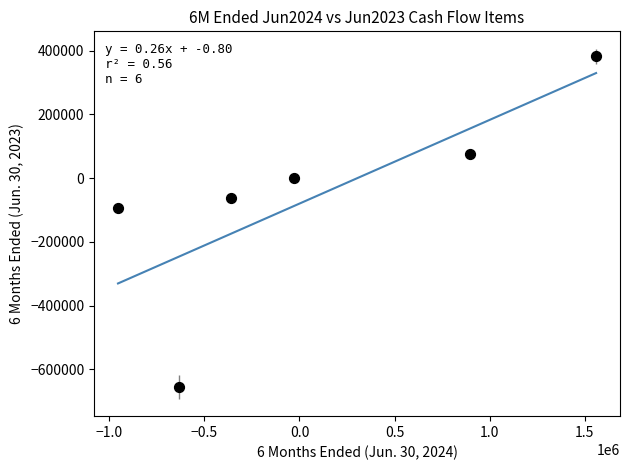

What Y value in the scatter plot is closest to -136540?

-94791